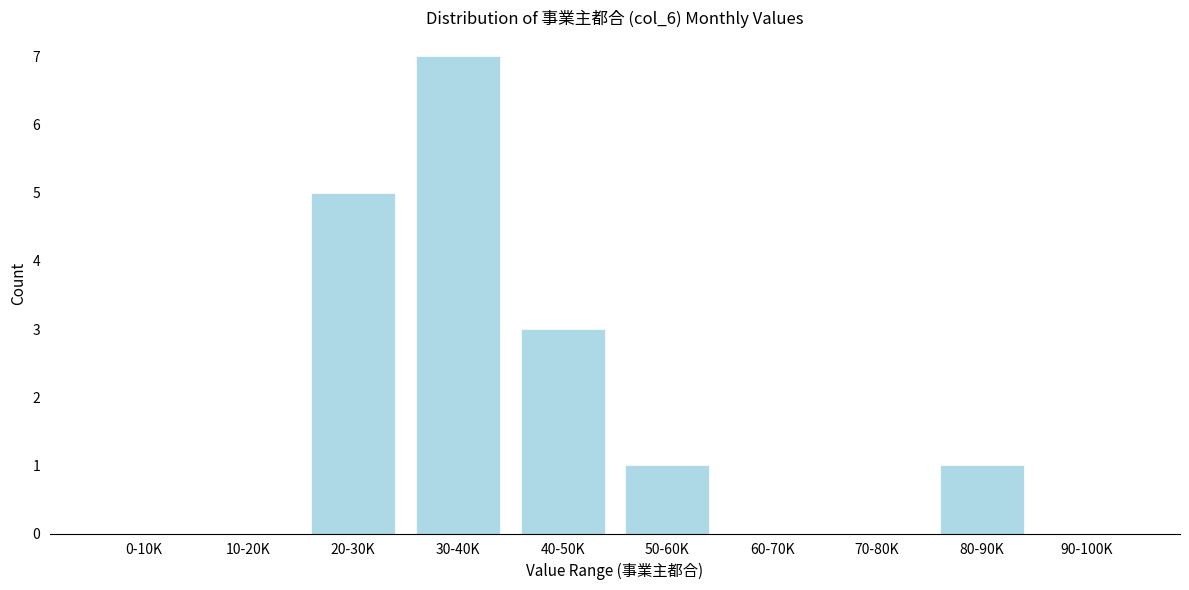

Reading left to right, what are all the values shown in this chart?

0-10K=0	10-20K=0	20-30K=5	30-40K=7	40-50K=3	50-60K=1	60-70K=0	70-80K=0	80-90K=1	90-100K=0